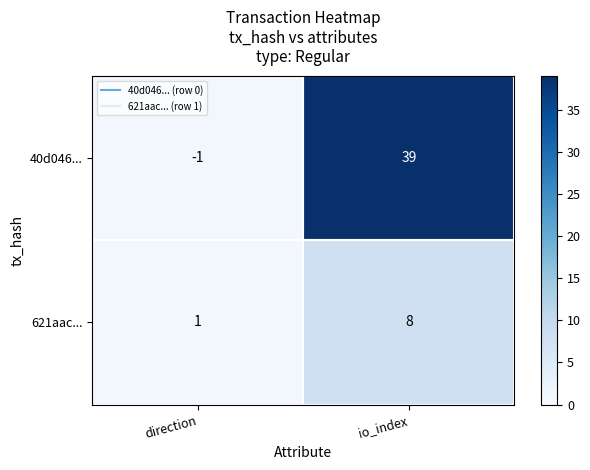

Which category has the lowest value across all series?

direction